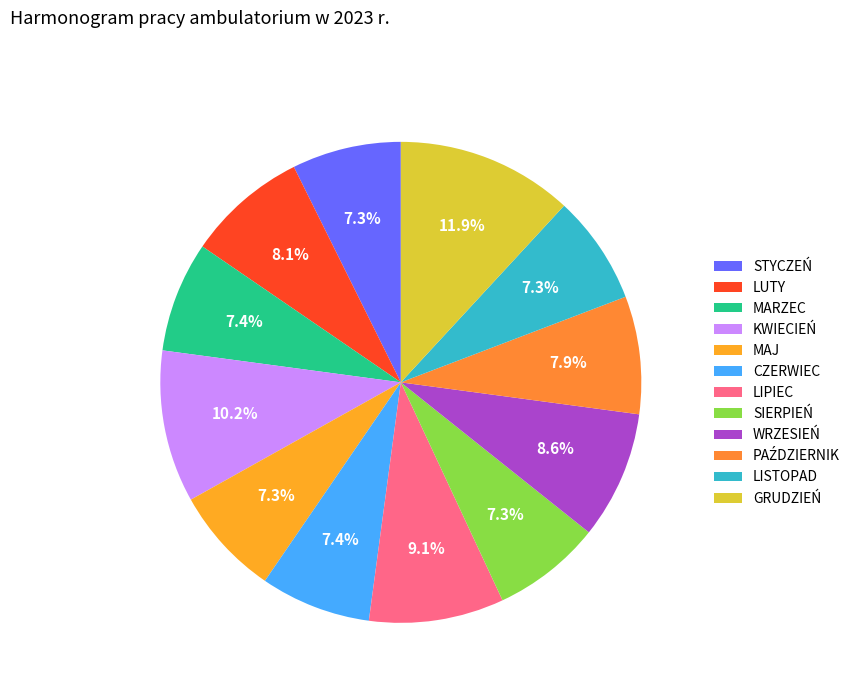

To the nearest percent, what is the combined percentage of LISTOPAD and LIPIEC?

16%